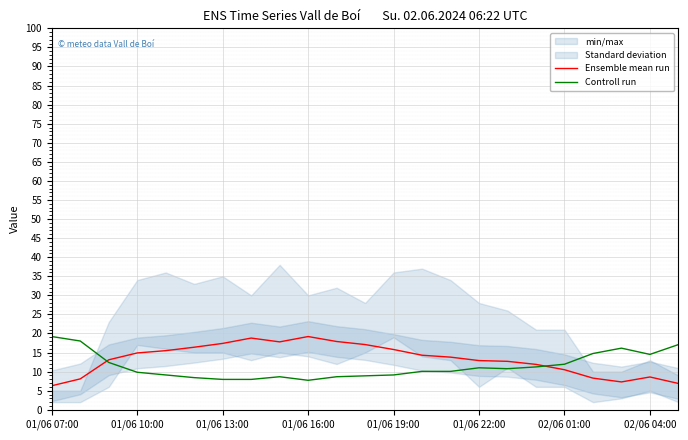

What is the minimum value for Controll run?

7.7